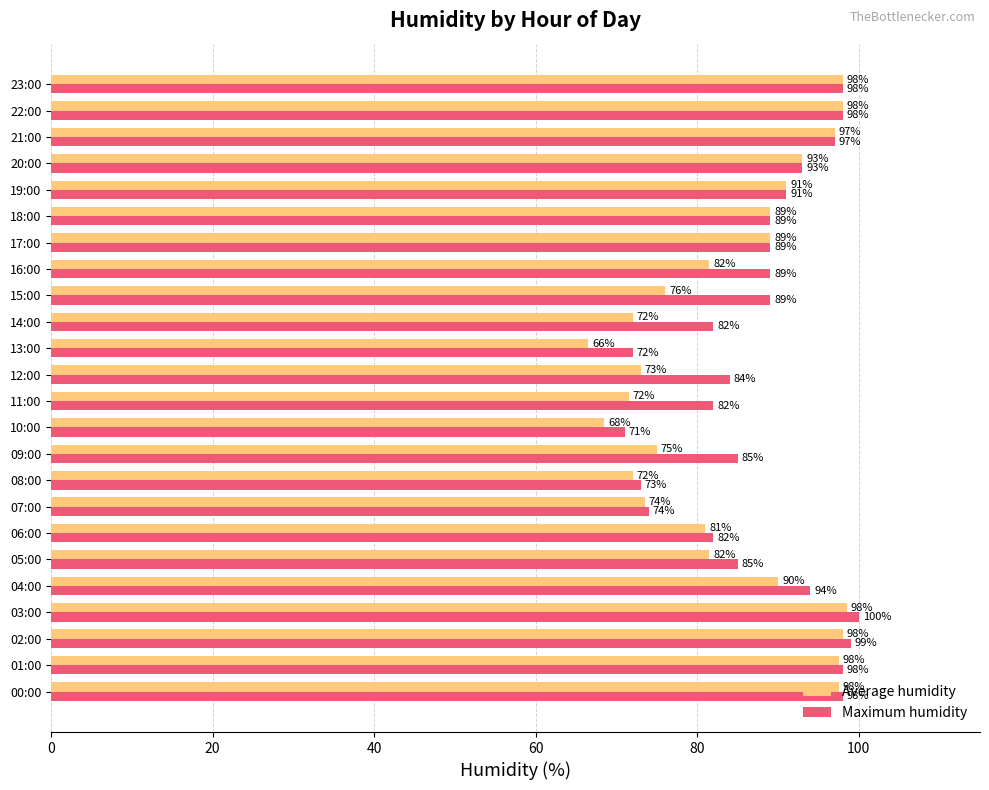

Rank the series by their maximum value, from lowest to highest.

Average humidity, Maximum humidity